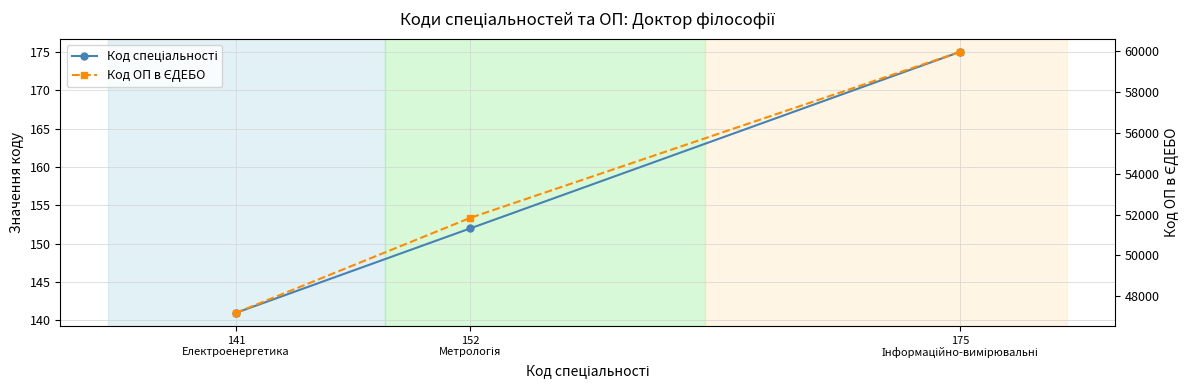

Is it true that Код ОП в ЄДЕБО equals 75986 at 141
Електроенергетика?

False